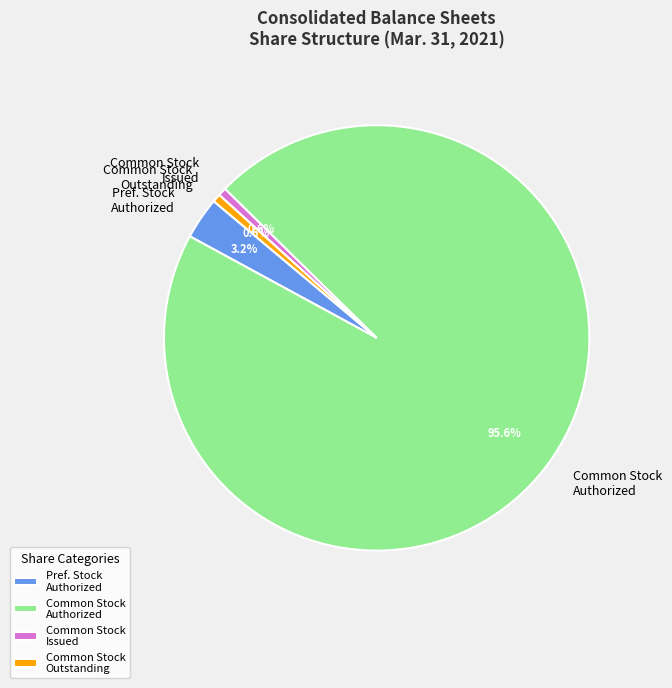

Which has a higher value, Common Stock Authorized or Pref. Stock Authorized?

Common Stock Authorized